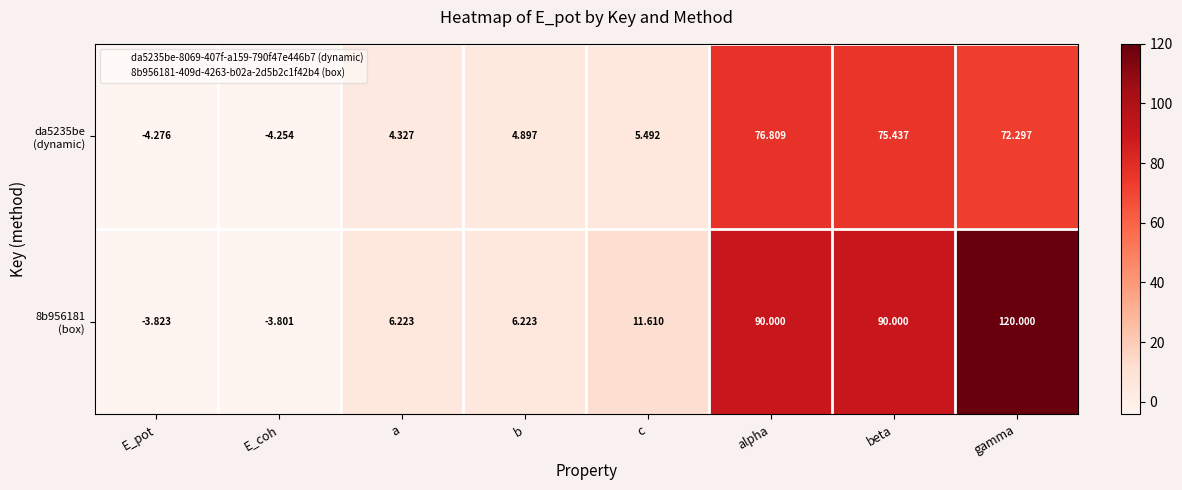

At which category is the sum across all series the highest?

gamma